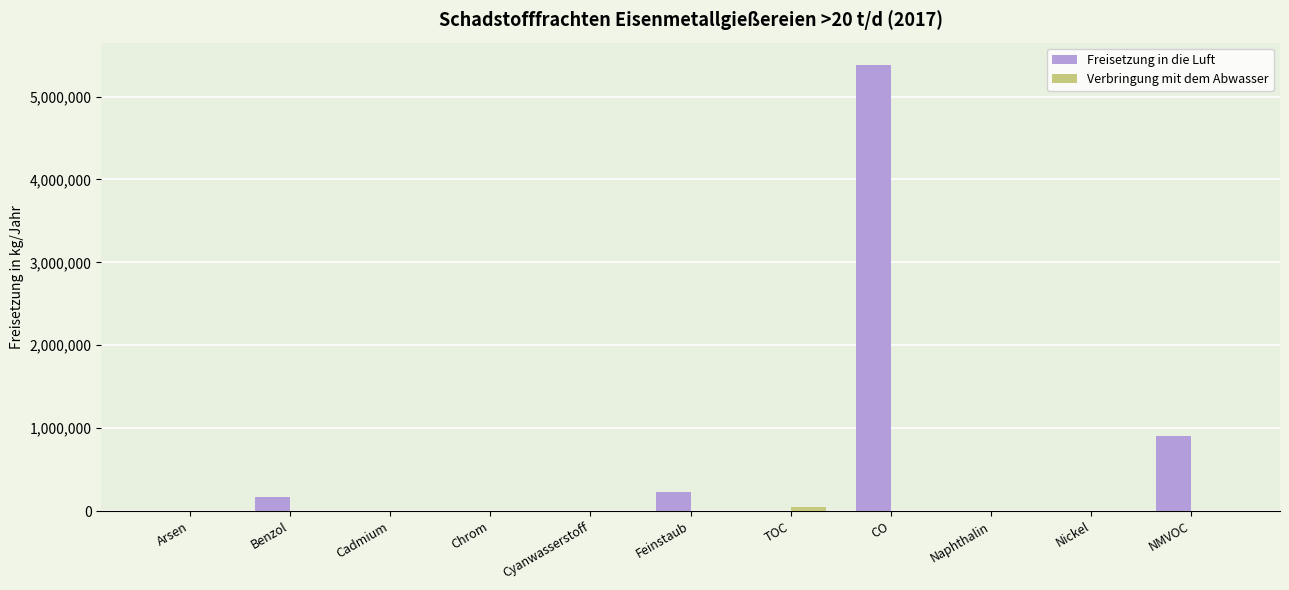

What is the difference between the Freisetzung in die Luft values at Cyanwasserstoff and Arsen?

592